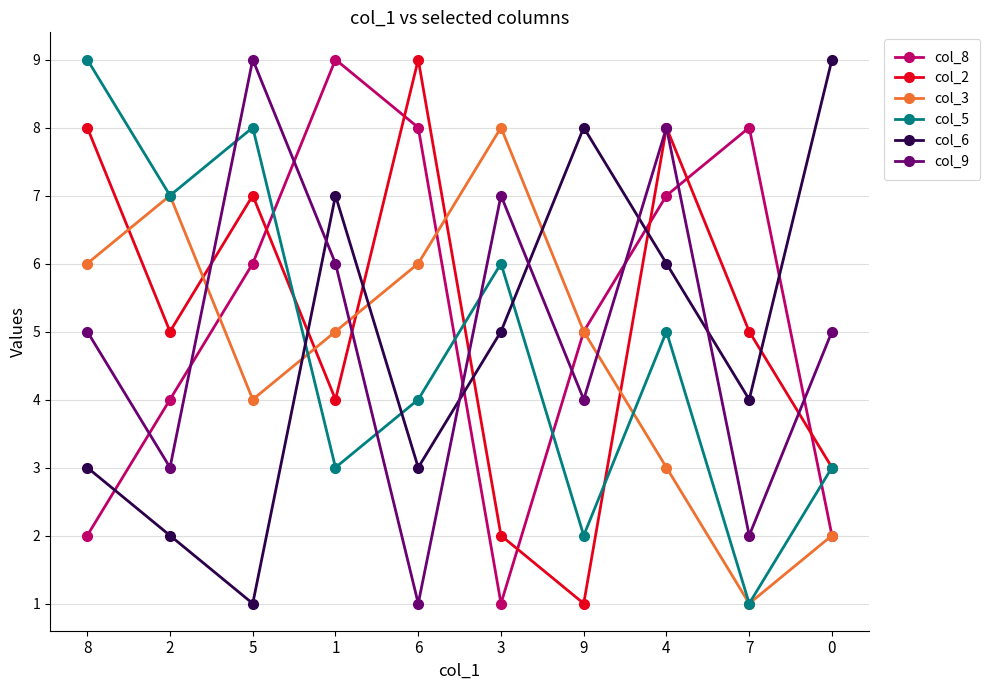

What is the difference between the maximum and minimum values in the col_8 series?

8